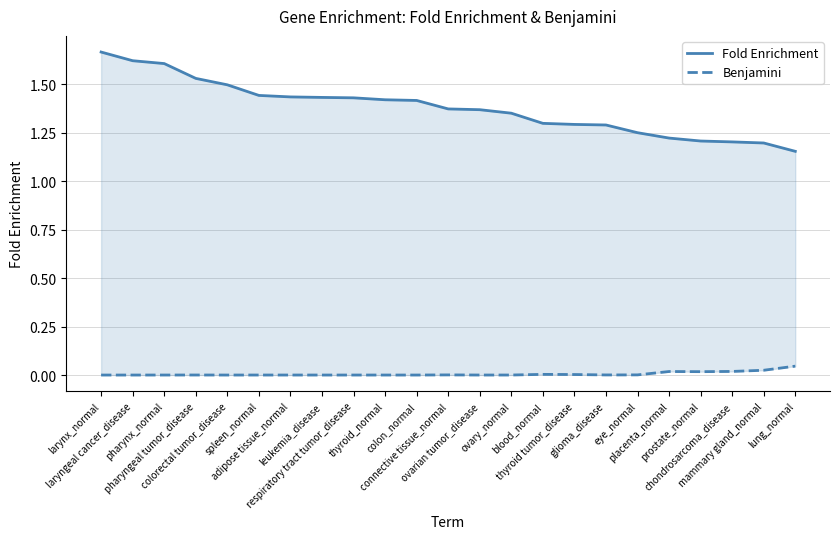

Reading right to left, what are all the values shown in this chart?

Fold Enrichment: 1.2	1.2	1.2	1.2	1.2	1.2	1.3	1.3	1.3	1.4	1.4	1.4	1.4	1.4	1.4	1.4	1.4	1.4	1.5	1.5	1.6	1.6	1.7
Benjamini: 0.0	0.0	0.0	0.0	0.0	0.0	0.0	0.0	0.0	0.0	0.0	0.0	0.0	0.0	0.0	0.0	0.0	0.0	0.0	0.0	0.0	0.0	0.0